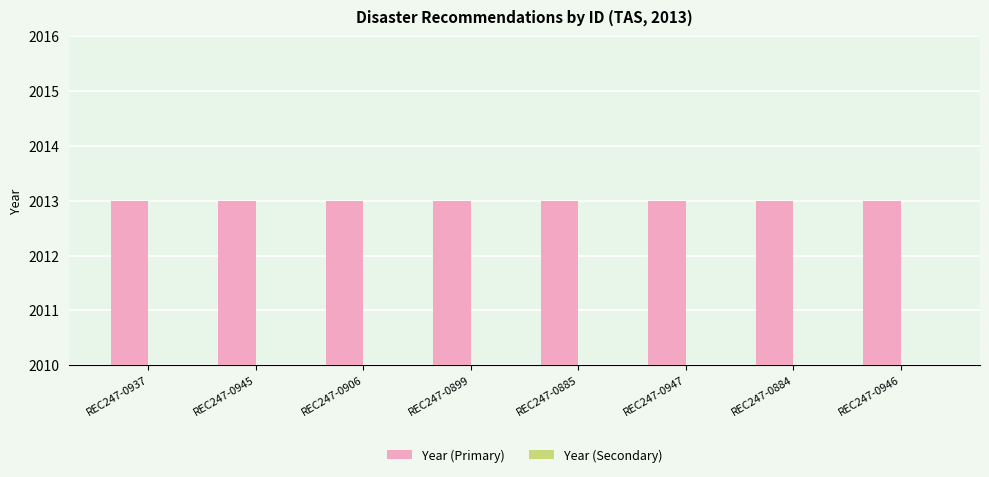

List the labels in order of Year (Primary) value, largest first.

REC247-0937, REC247-0945, REC247-0906, REC247-0899, REC247-0885, REC247-0947, REC247-0884, REC247-0946